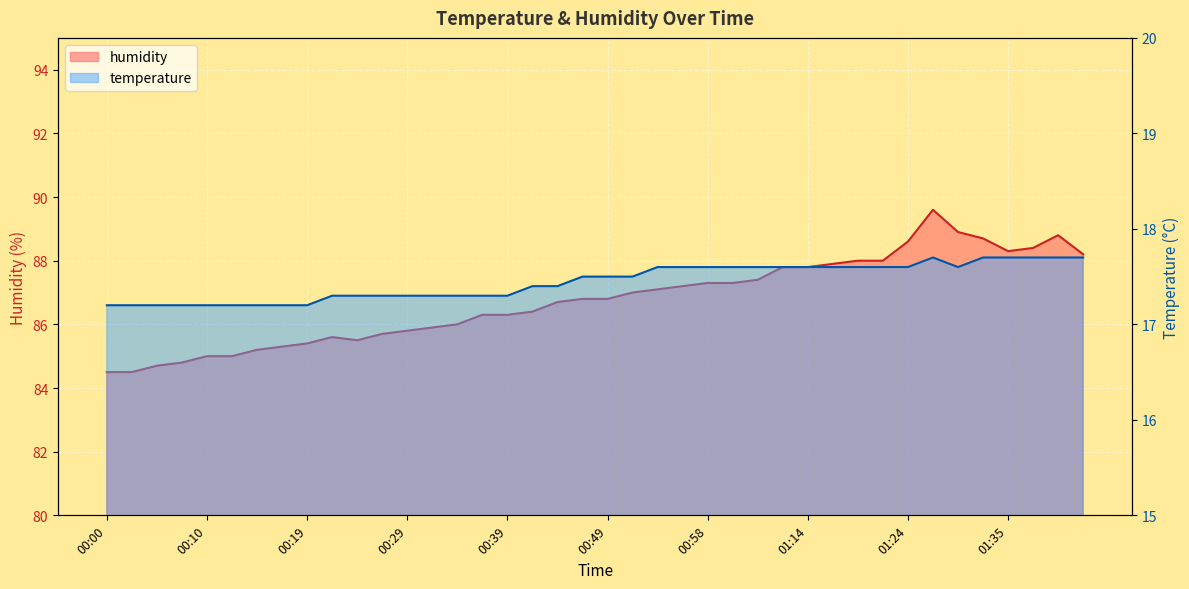

Which series changed the most between 00:44 and 01:35?

humidity